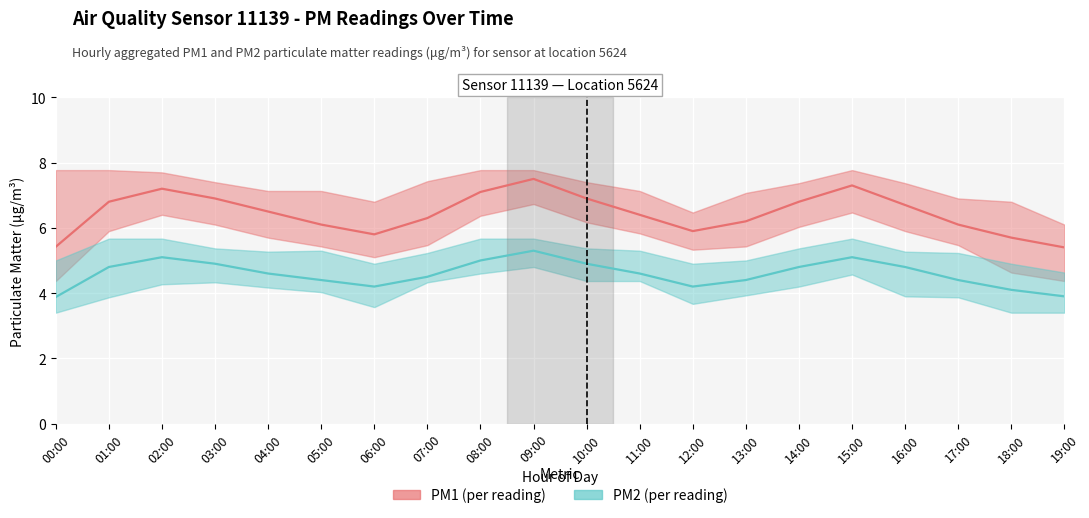

What are all the series names shown in the legend?

PM1 (per reading), PM2 (per reading)